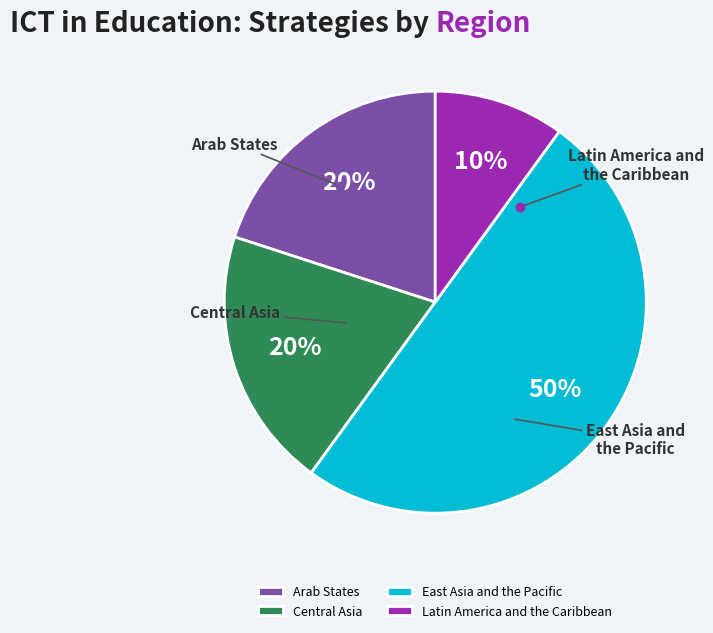

What percentage is NOT represented by Central Asia?

80.0%